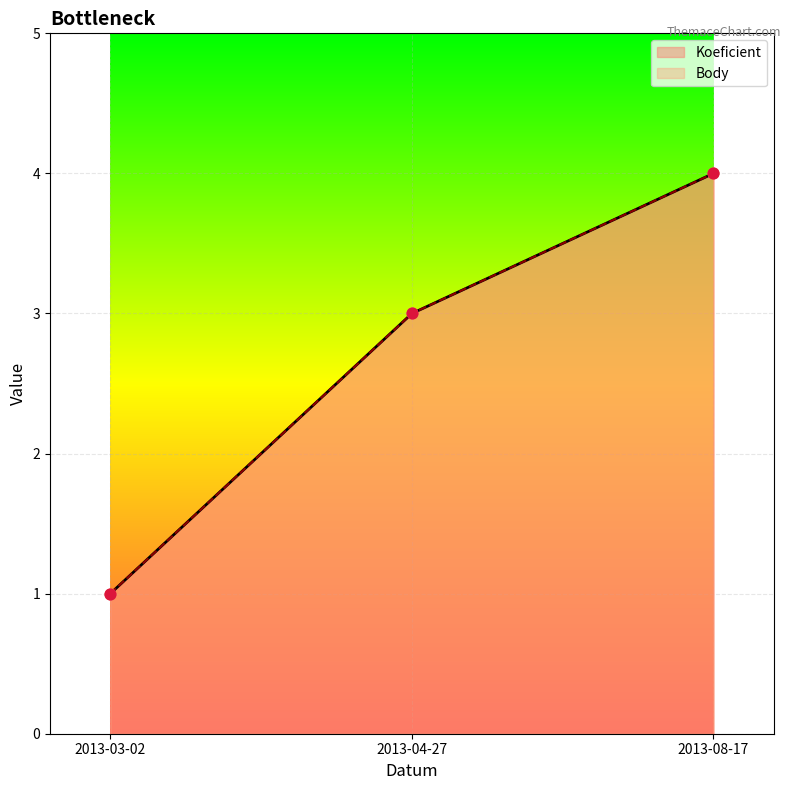

At which category is the sum across all series the highest?

2013-08-17